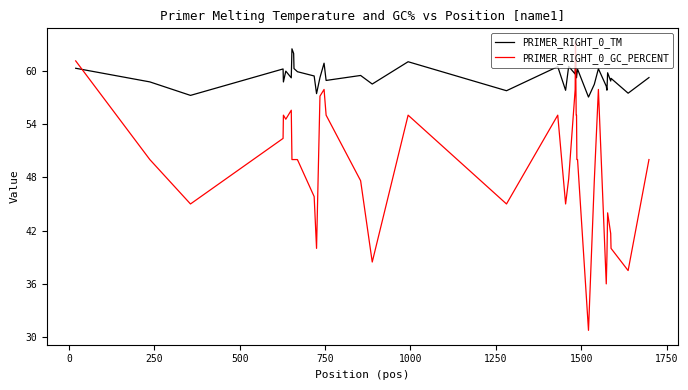

How many intersections are there between PRIMER_RIGHT_0_TM and PRIMER_RIGHT_0_GC_PERCENT?

3